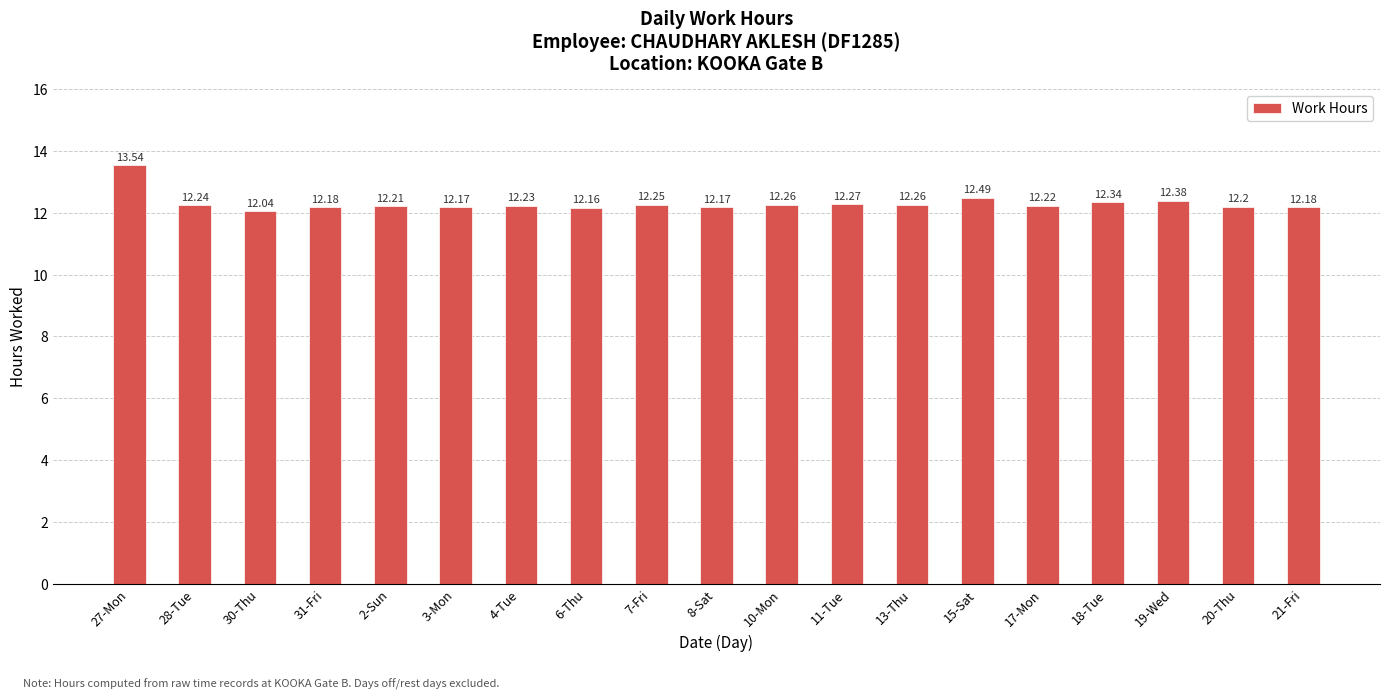

How many categories are shown in the chart?

19